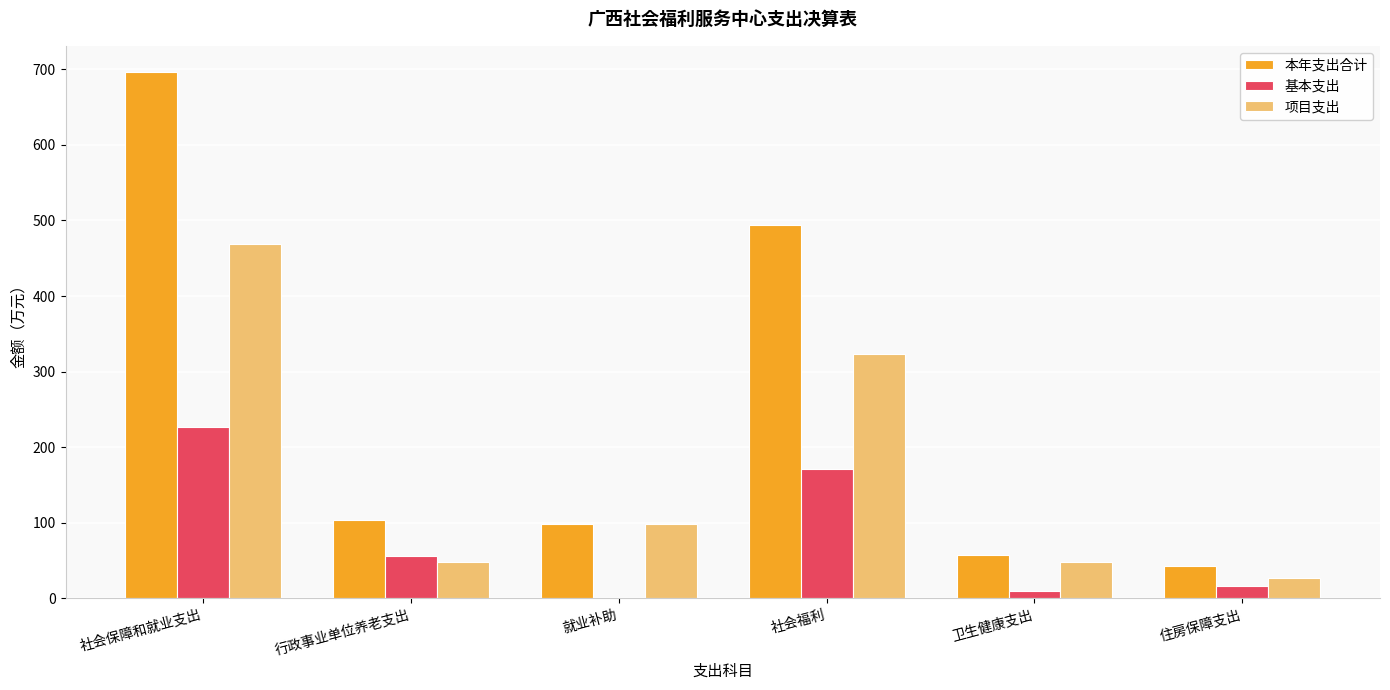

At which category is the sum across all series the highest?

社会保障和就业支出